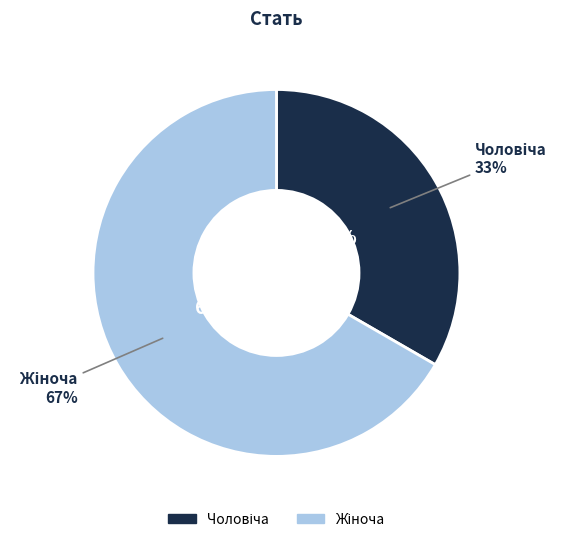

What is the majority slice?

Жіноча